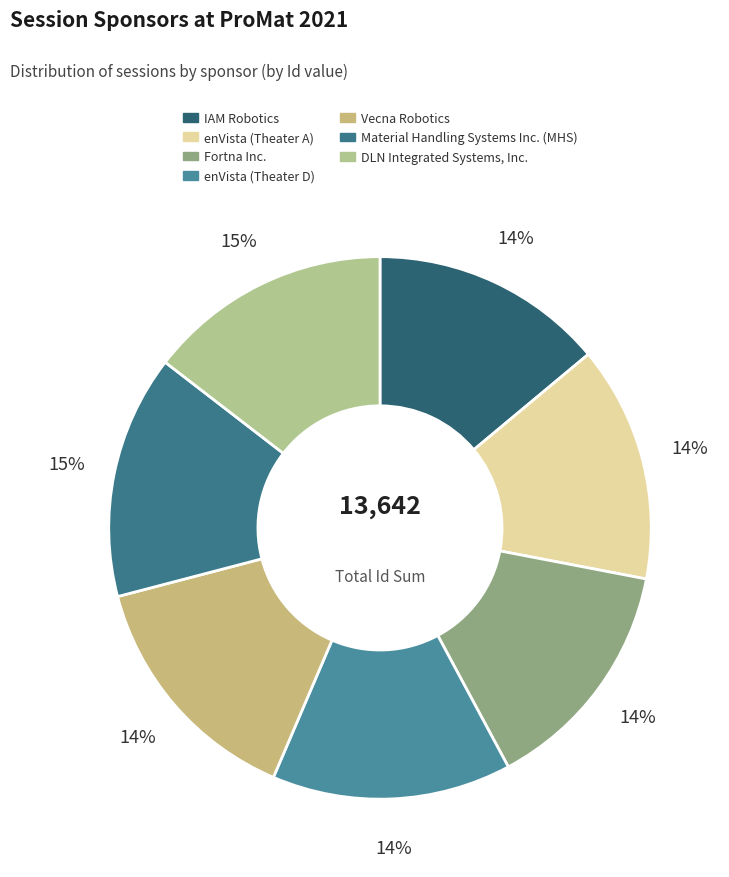

Does IAM Robotics account for over 50% of the chart?

No